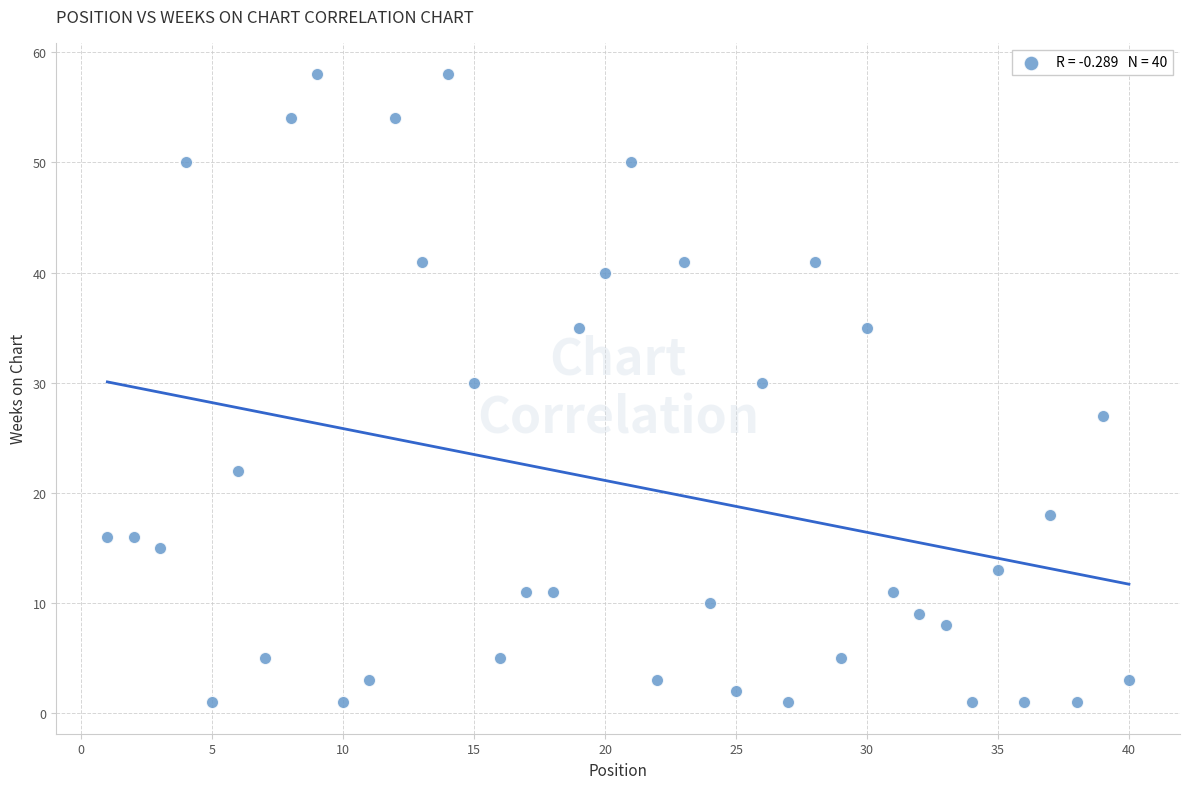

What is the range of X values (max minus min)?

39